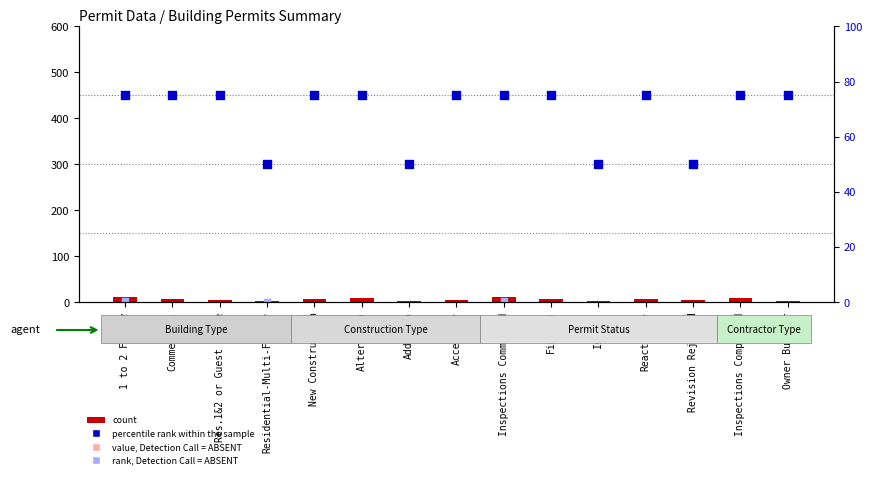

Which series has the largest Y range (max minus min)?

percentile_rank